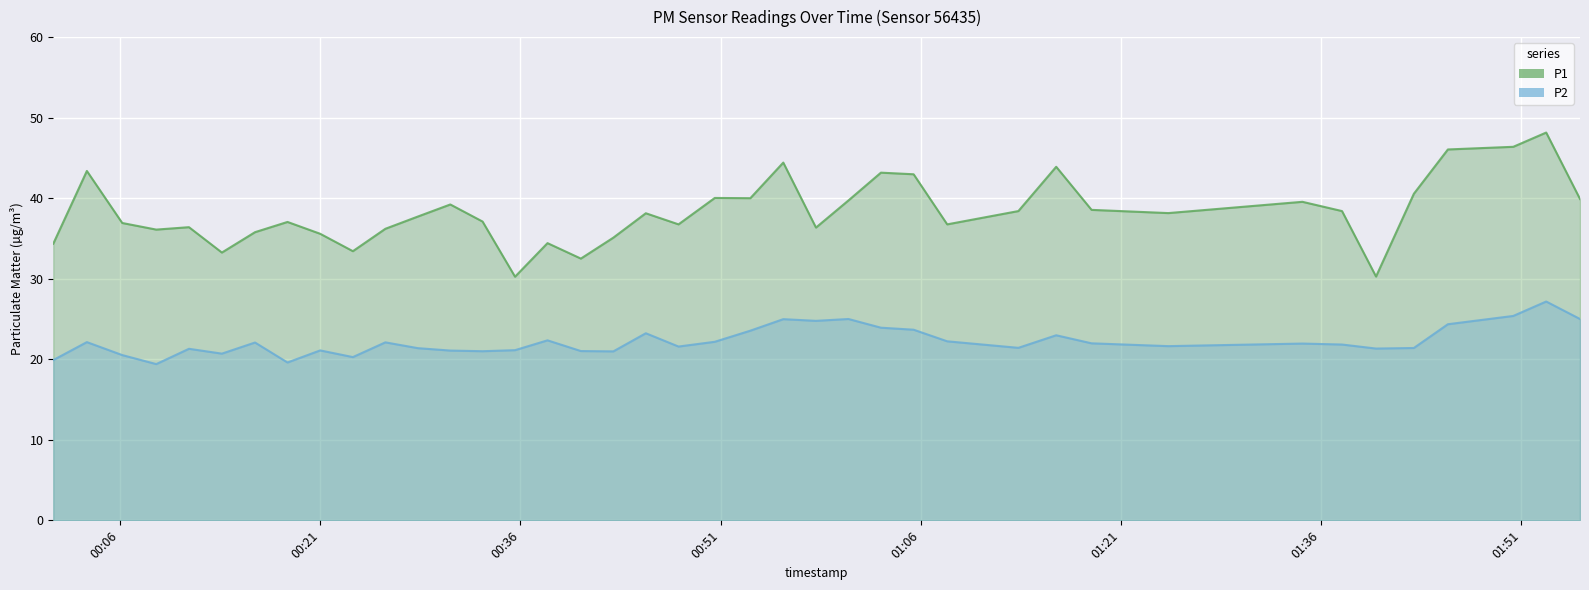

Which category has the lowest value across all series?

2022-10-28T00:08:43